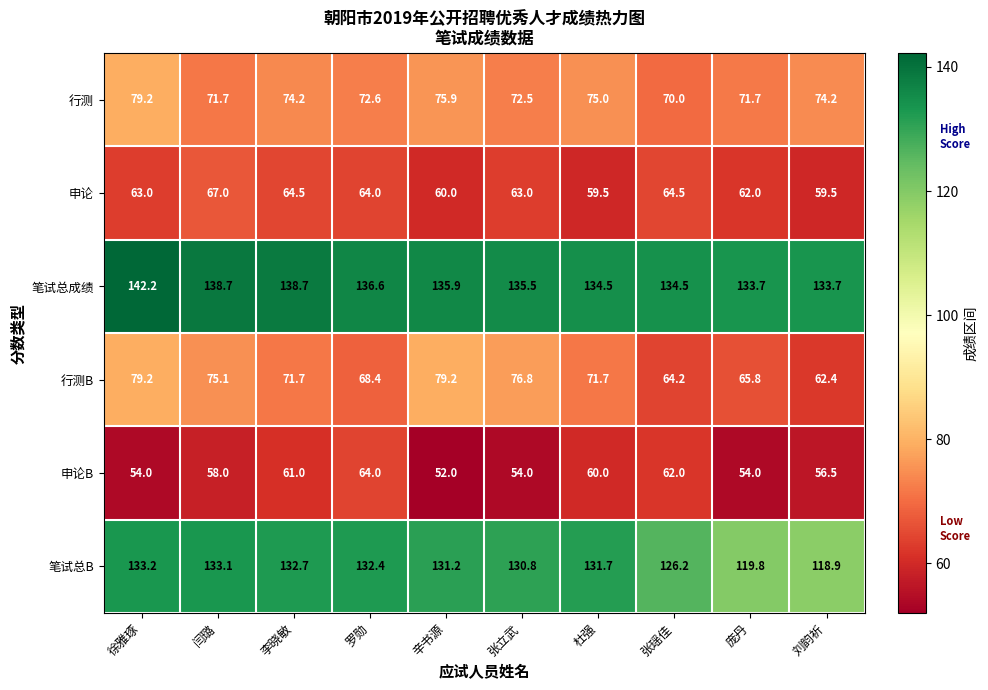

What is the sum of the 申论 values at 闫璐 and 辛书源?

127.0